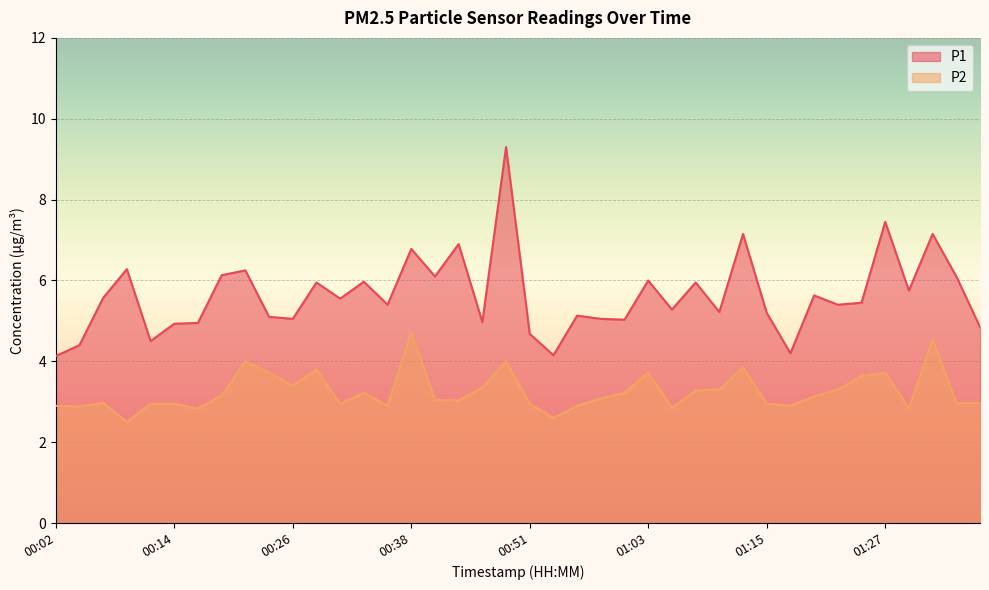

True or false: P1 has a value of 4.1 at 00:02.

True